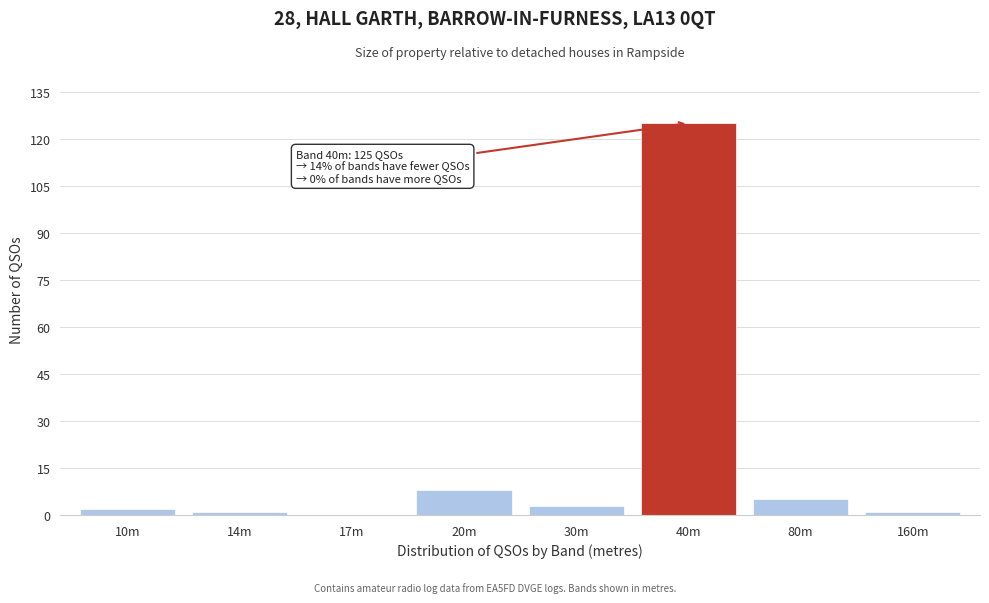

Reading left to right, extract all data points from this chart.

10m=2	14m=1	17m=0	20m=8	30m=3	40m=125	80m=5	160m=1